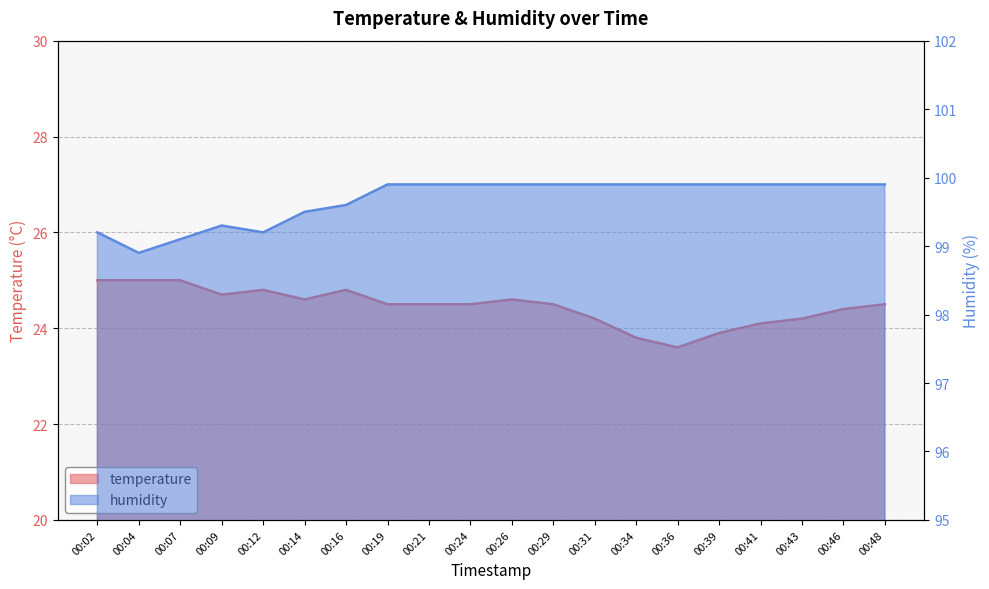

What are all the series names shown in the legend?

temperature, humidity